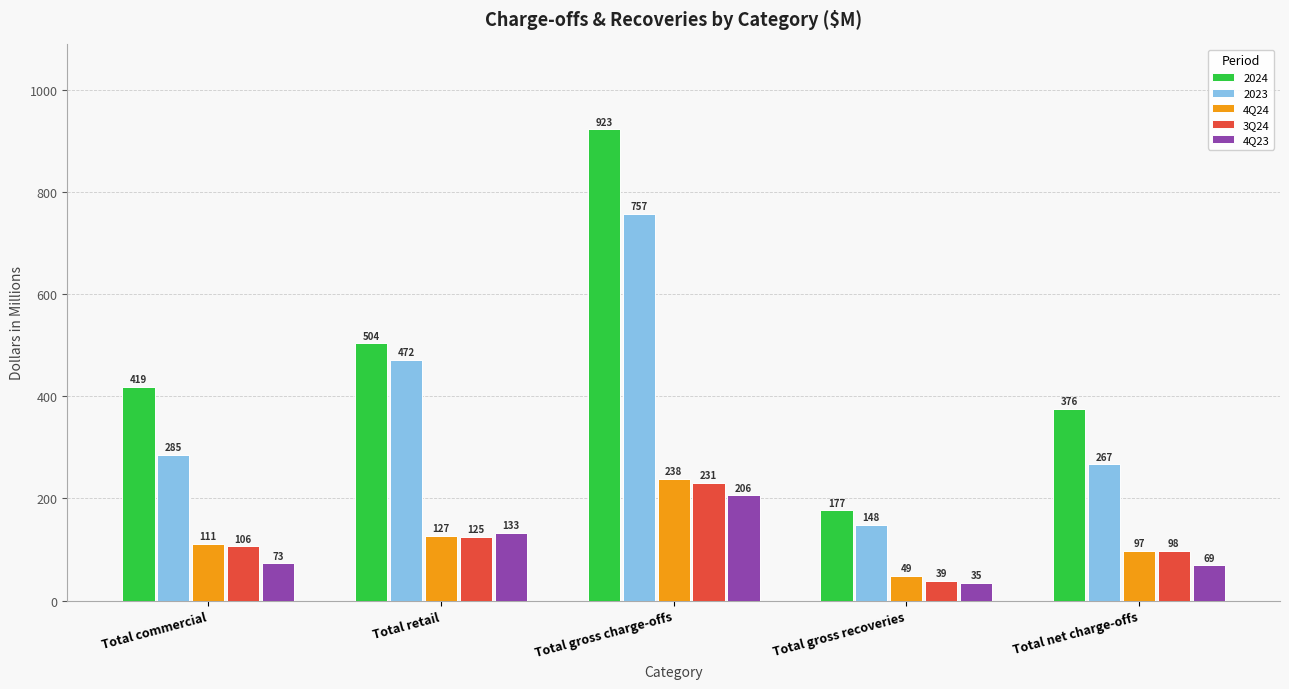

What is the minimum value shown in the chart?

35